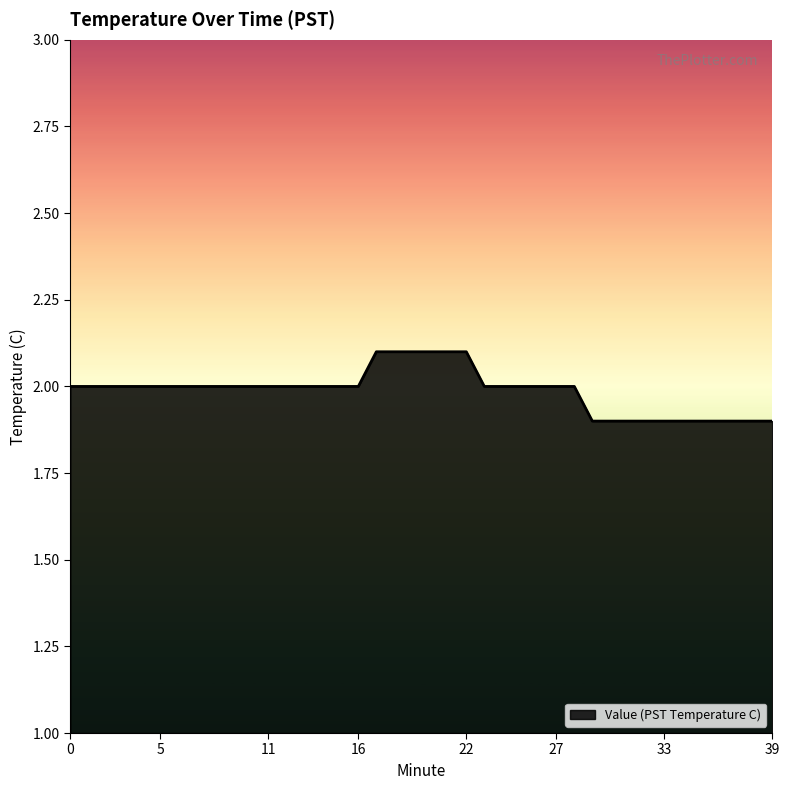

What is the maximum value shown in the chart?

2.1